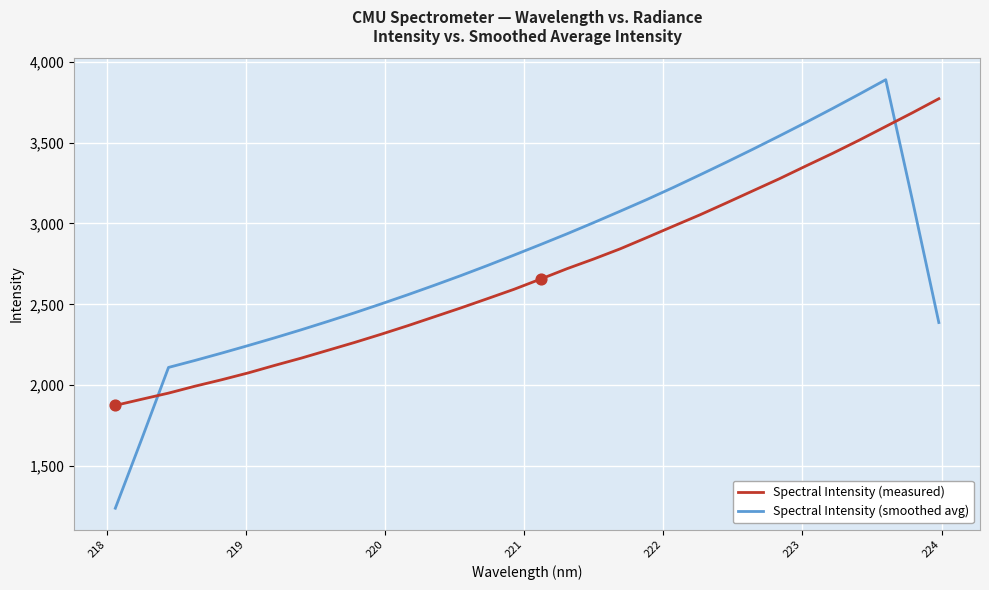

Which series has the largest range (max minus min)?

Spectral Intensity (smoothed avg)